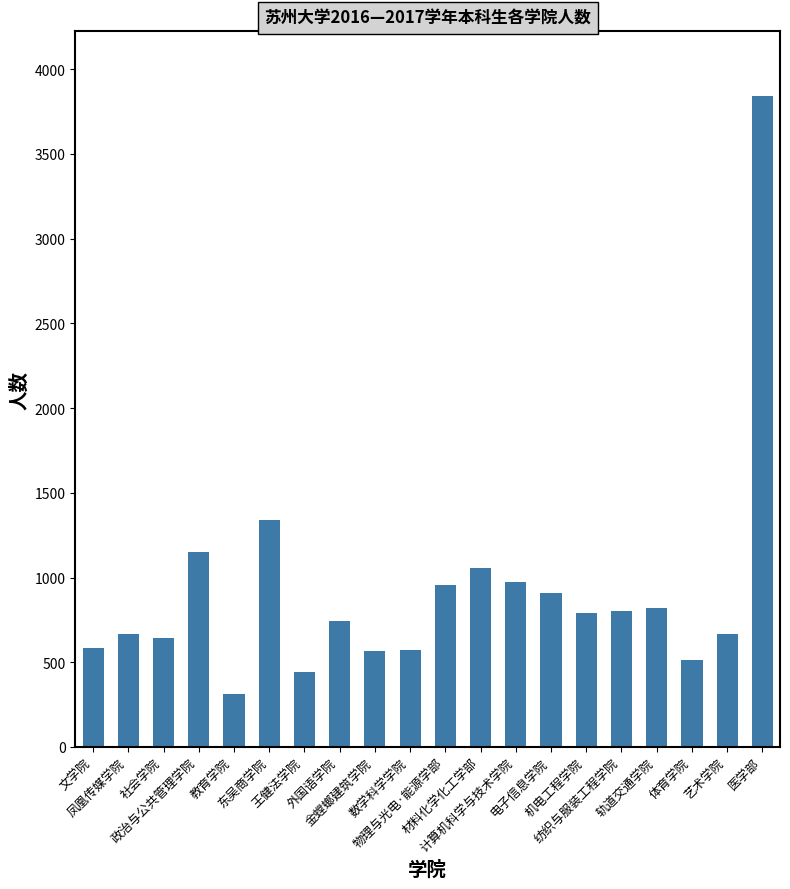

What is the smallest value displayed?

311